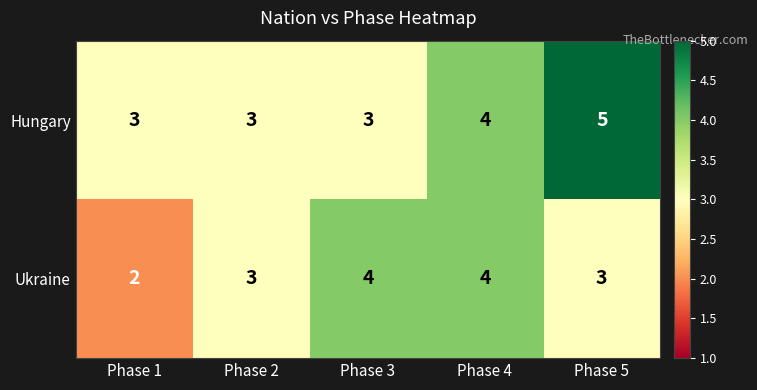

What is the total value across all series at Phase 4?

8